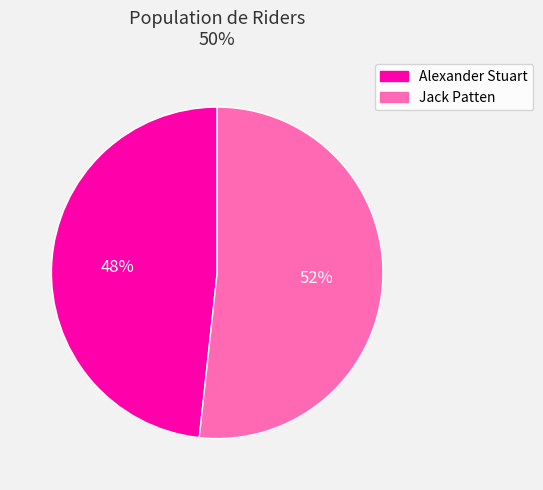

Between Alexander Stuart and Jack Patten, which is larger?

Jack Patten